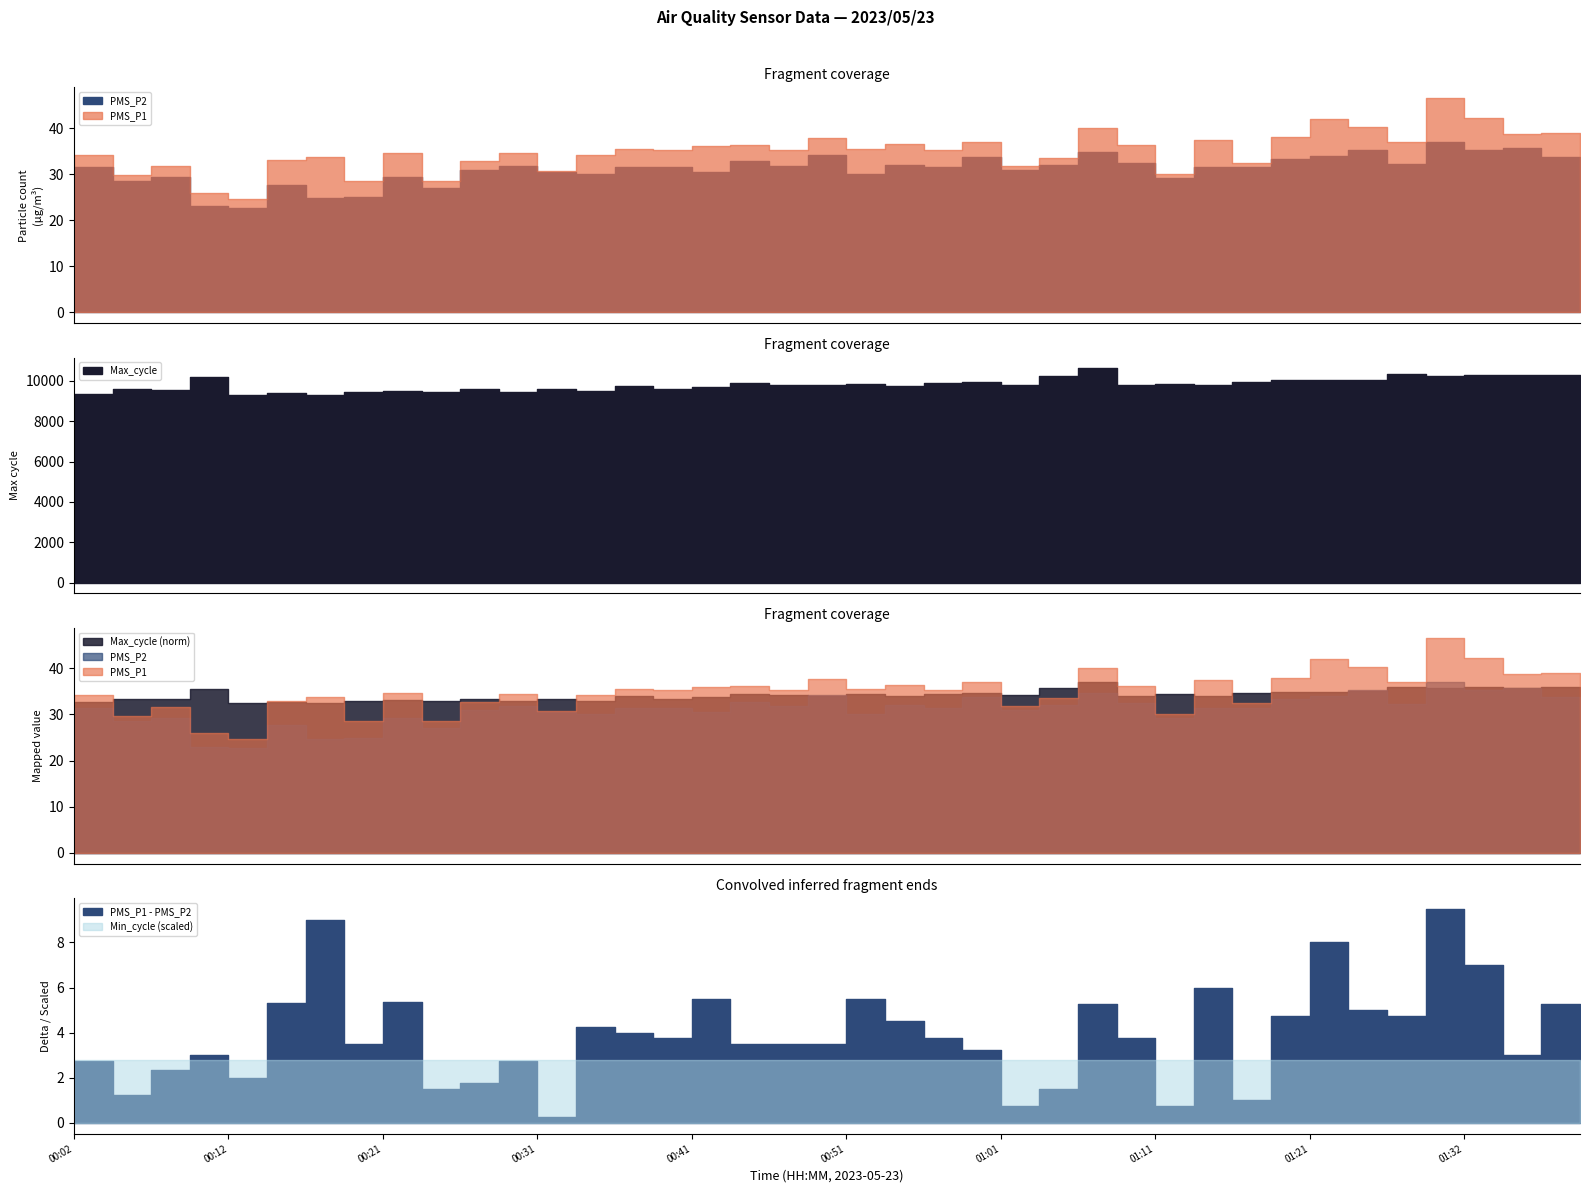

Is it true that Min_cycle equals 28.0 at 00:41?

True